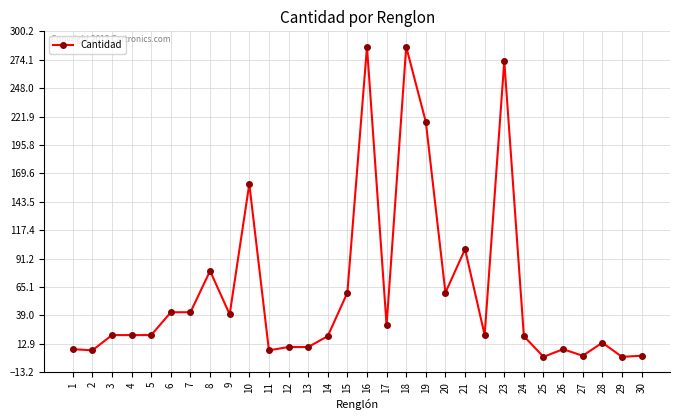

What is the maximum value shown in the chart?

286